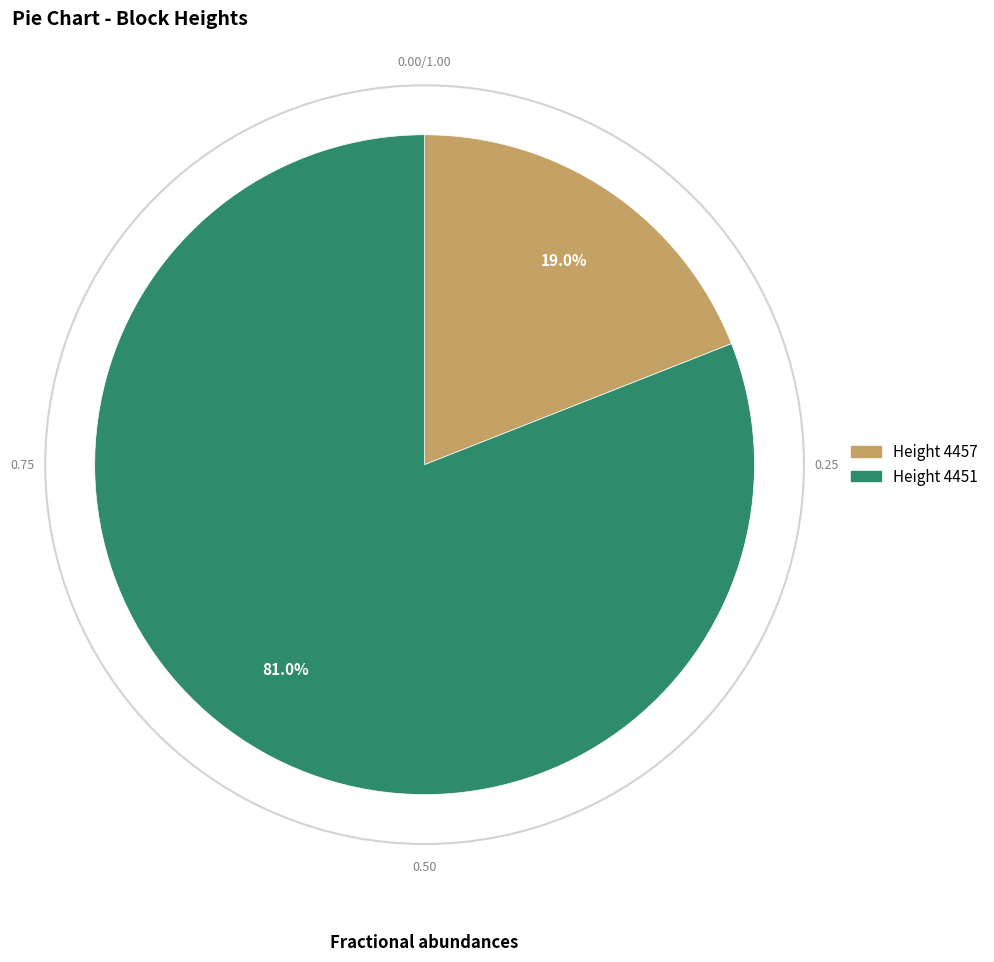

How many segments does this pie chart have?

2